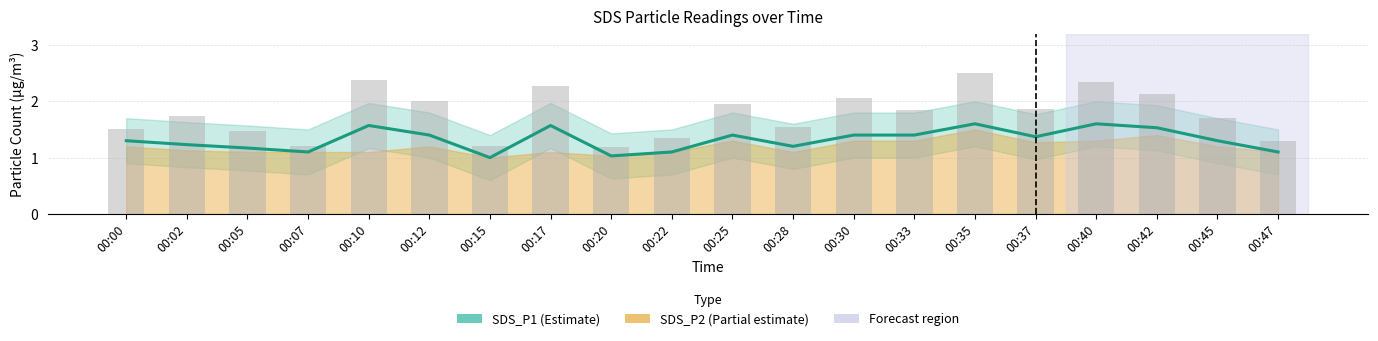

At which label is the value closest to 1?

00:15